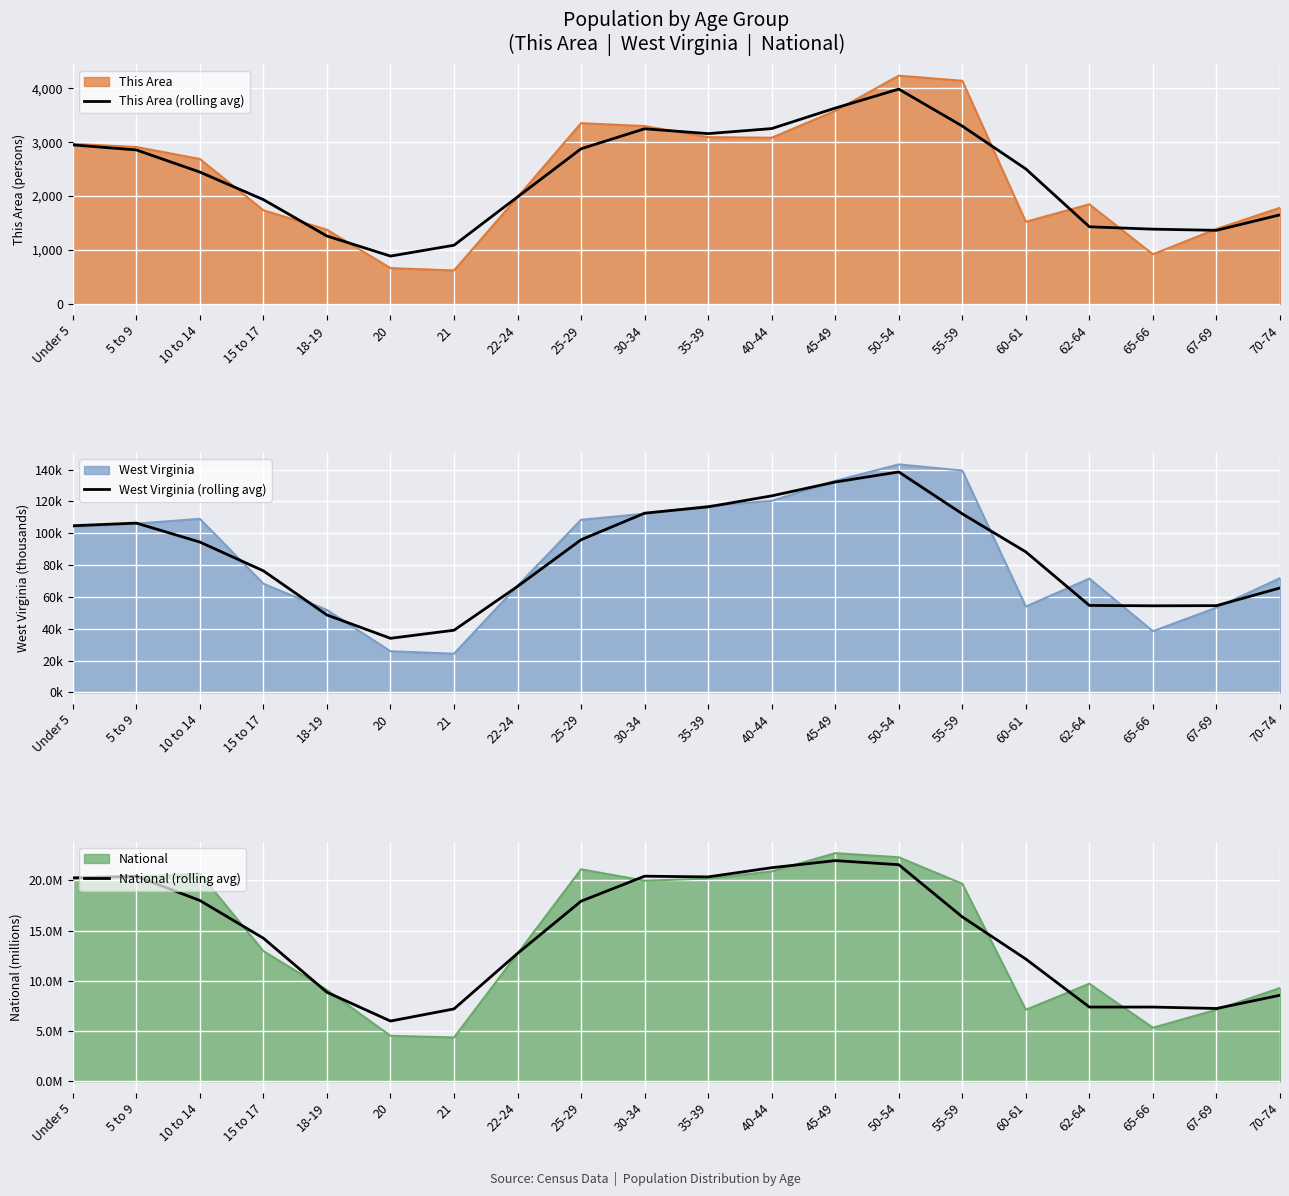

How many values in the National (rolling avg) series exceed 16?

10